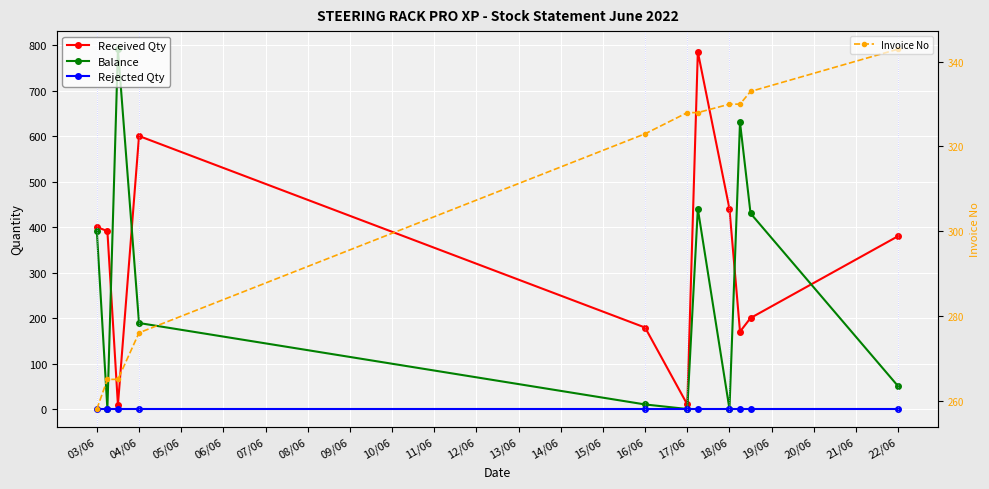

Rank the series by their maximum value, from highest to lowest.

Balance, Received Qty, Invoice No, Rejected Qty